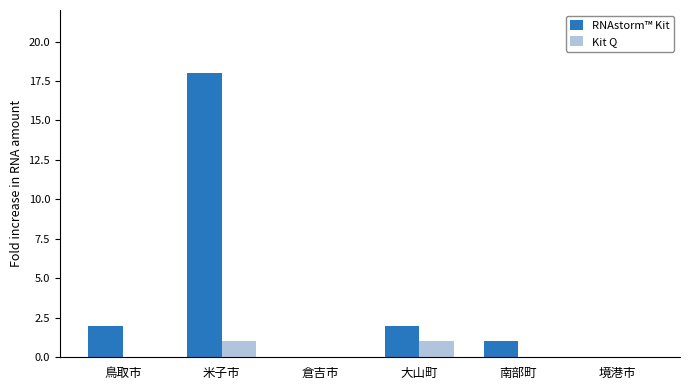

True or false: RNAstorm™ Kit has a value of -7 at 境港市.

False